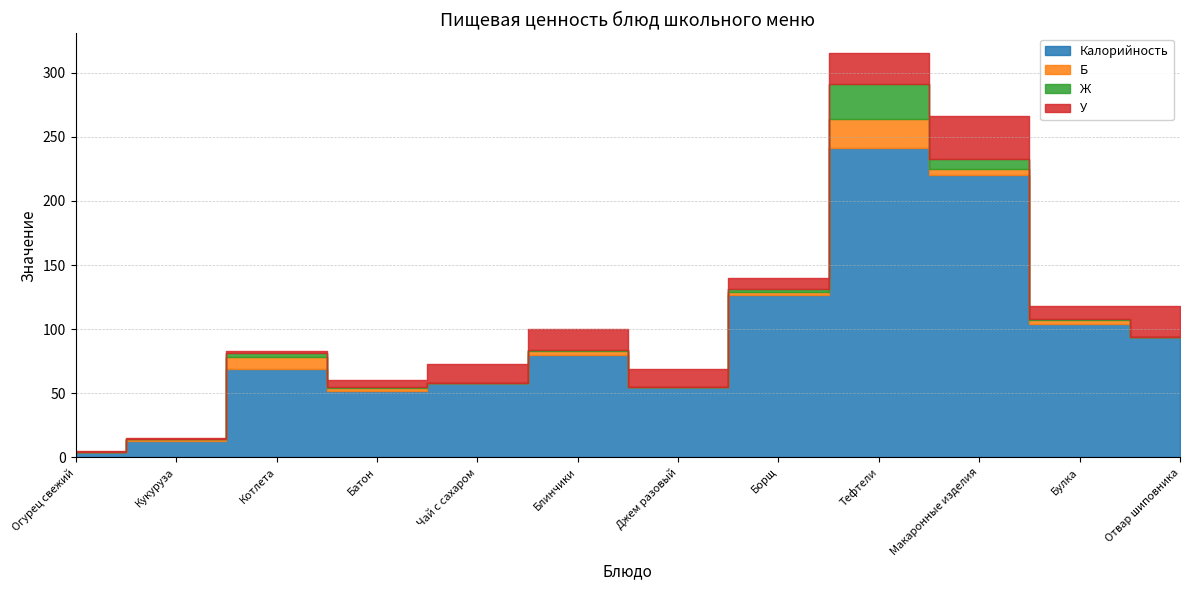

What is the total value across all series at Чай с сахаром?

73